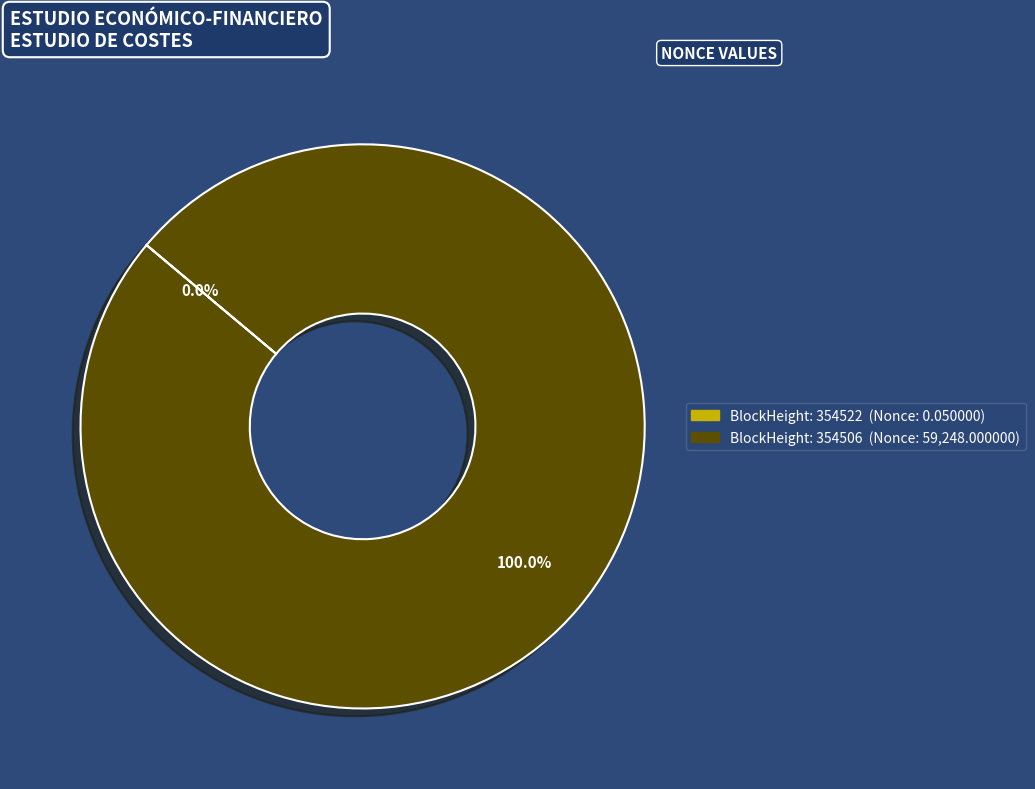

Is there a majority slice in this chart?

Yes